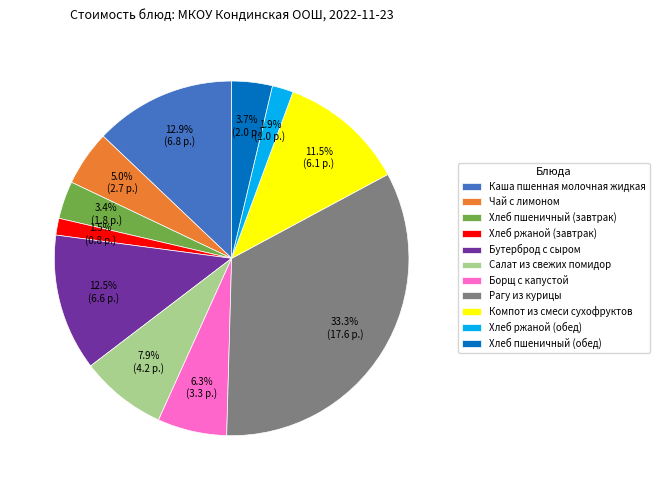

Combined, what portion of the pie is Хлеб пшеничный (обед) and Чай с лимоном?

8.7%